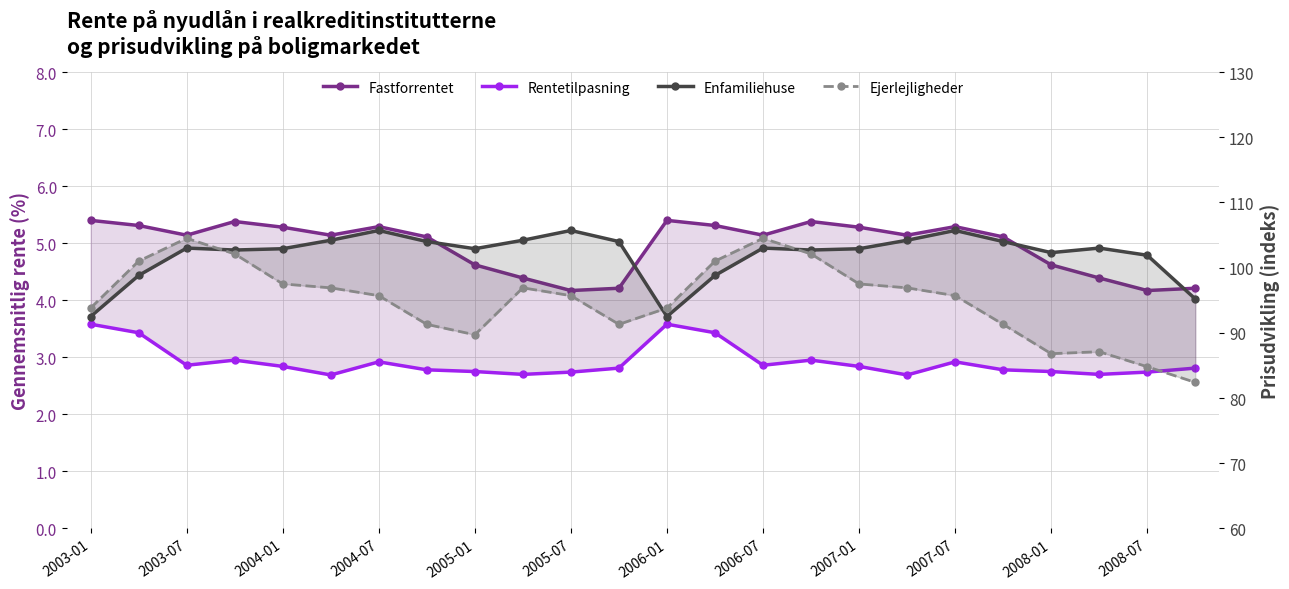

What is the sum of all Fastforrentet values?

118.9